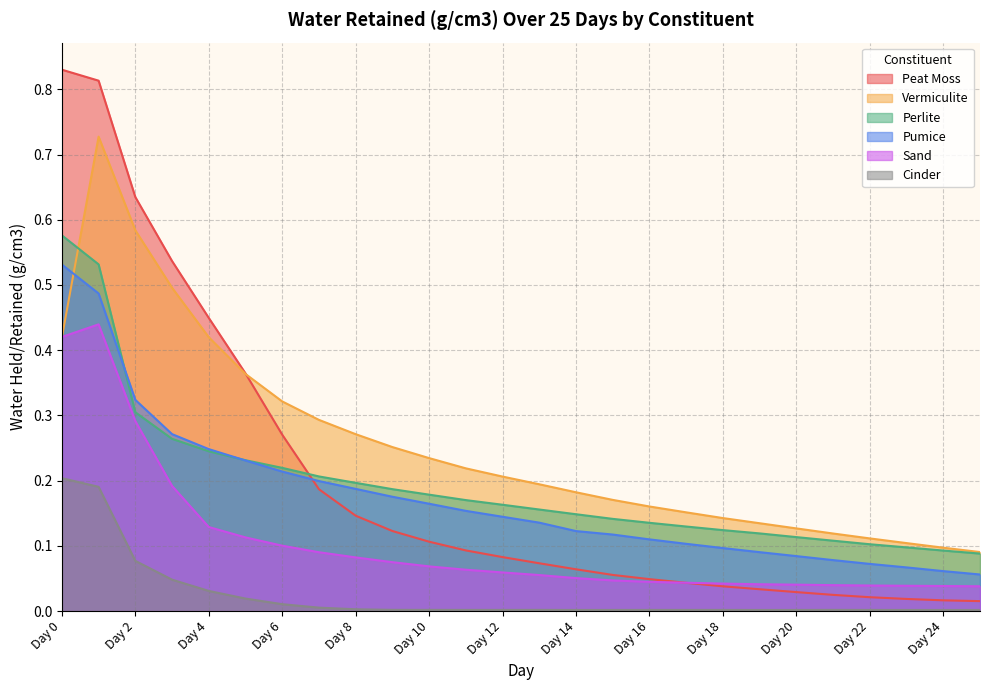

Which category has the highest value in the Peat Moss series?

Day 0